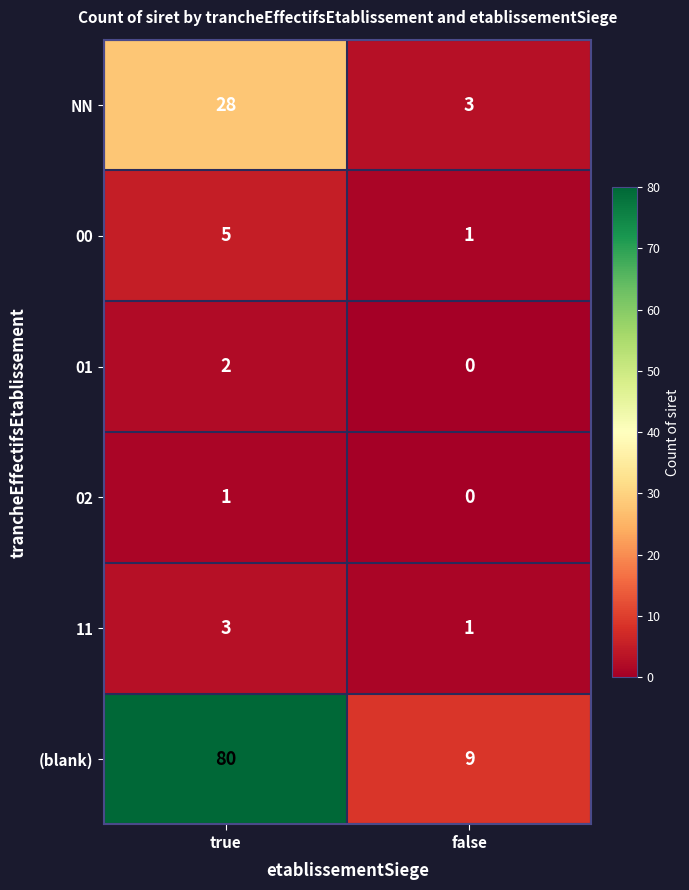

What is the difference between the maximum and minimum values in the 00 series?

4